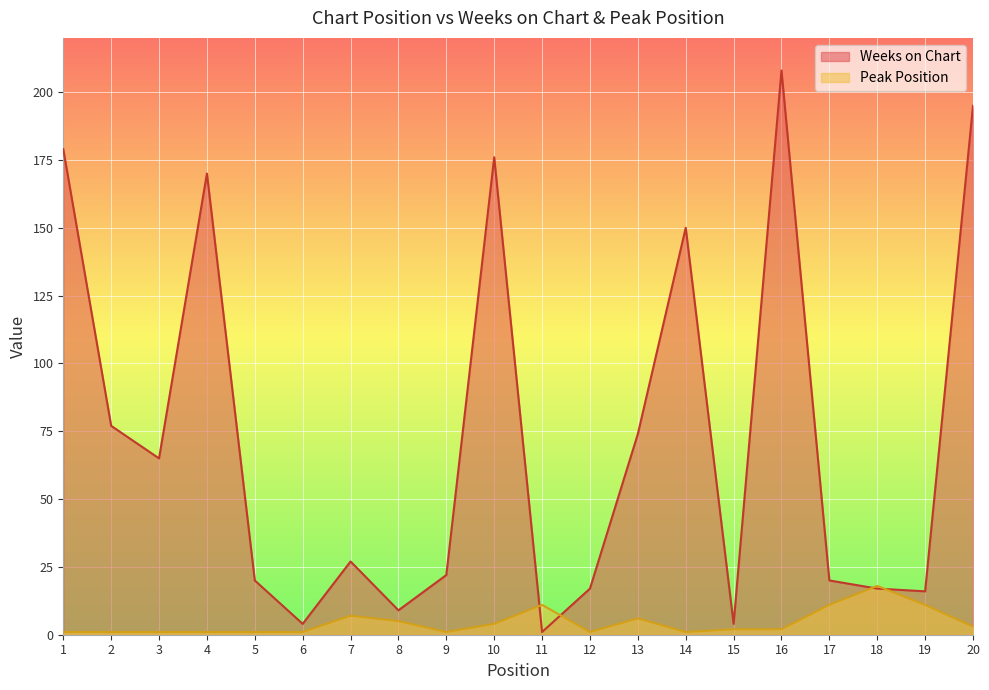

Rank the series by their maximum value, from highest to lowest.

Weeks on Chart, Peak Position